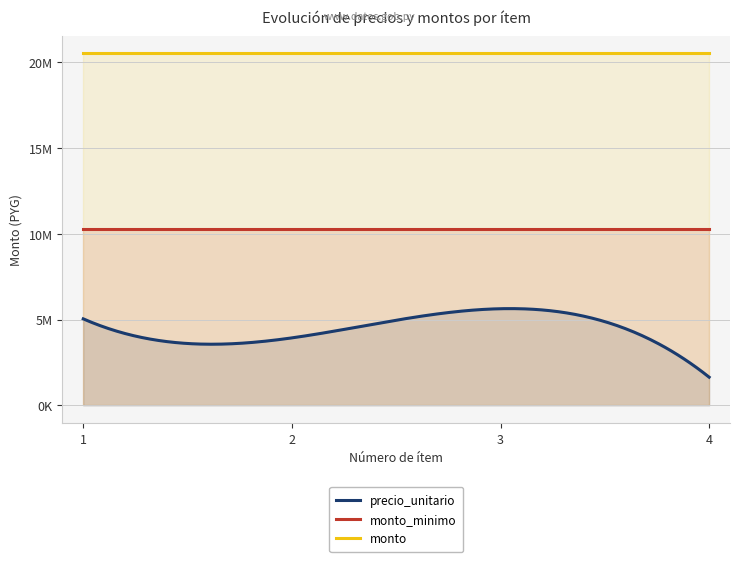

True or false: precio_unitario and monto cross at least once.

False